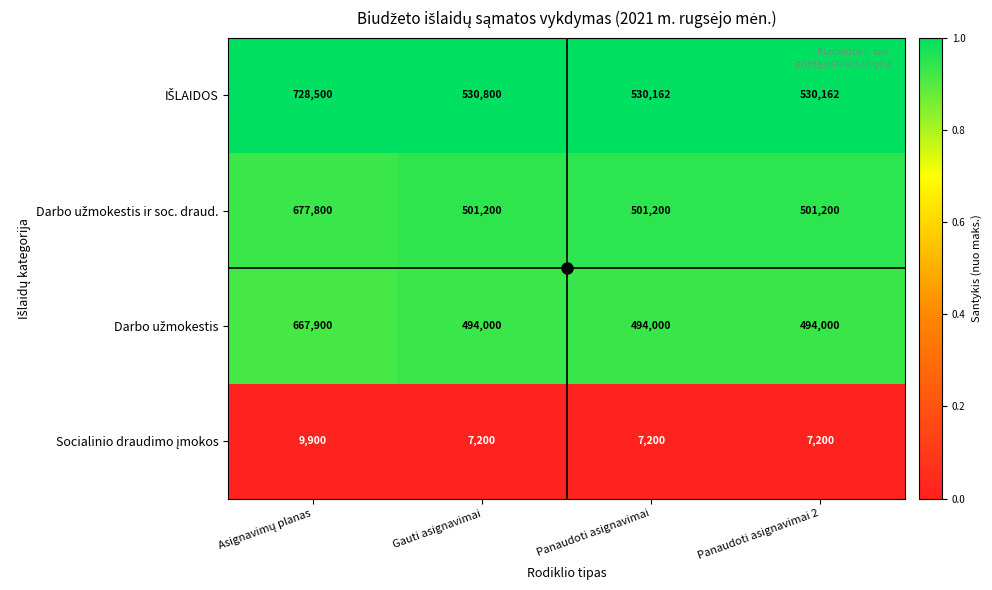

What is the spread (max minus min) of values at Panaudoti asignavimai?

522962